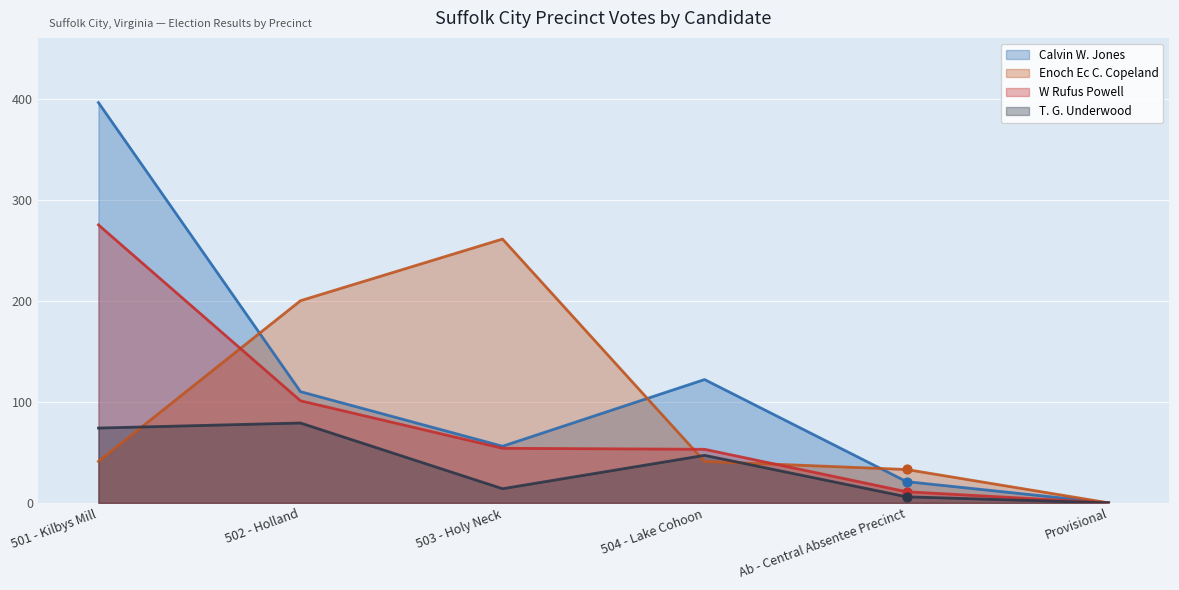

Which series contains the lowest Y value?

Calvin W. Jones